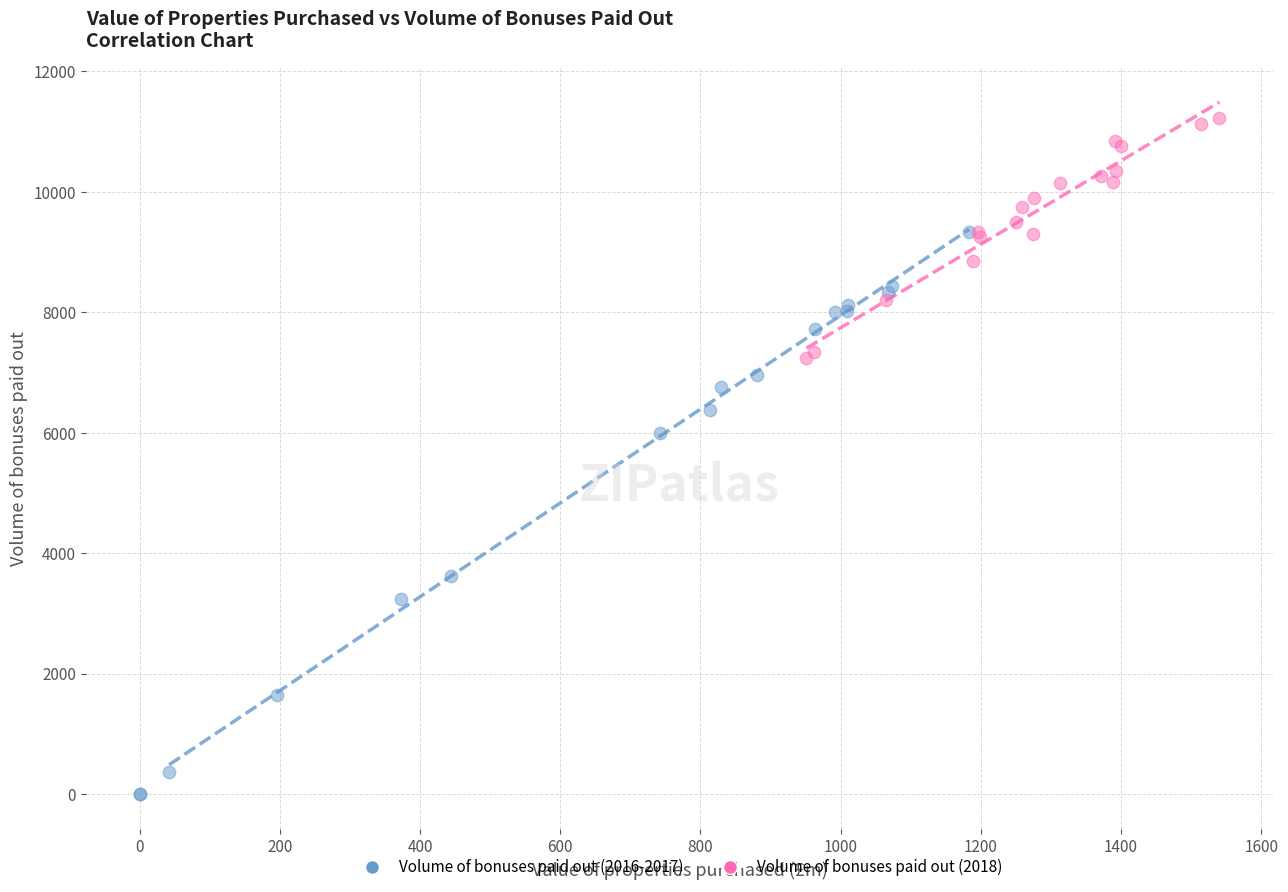

What are all the series names shown in the legend?

Volume of bonuses paid out (2016-2017), Volume of bonuses paid out (2018)